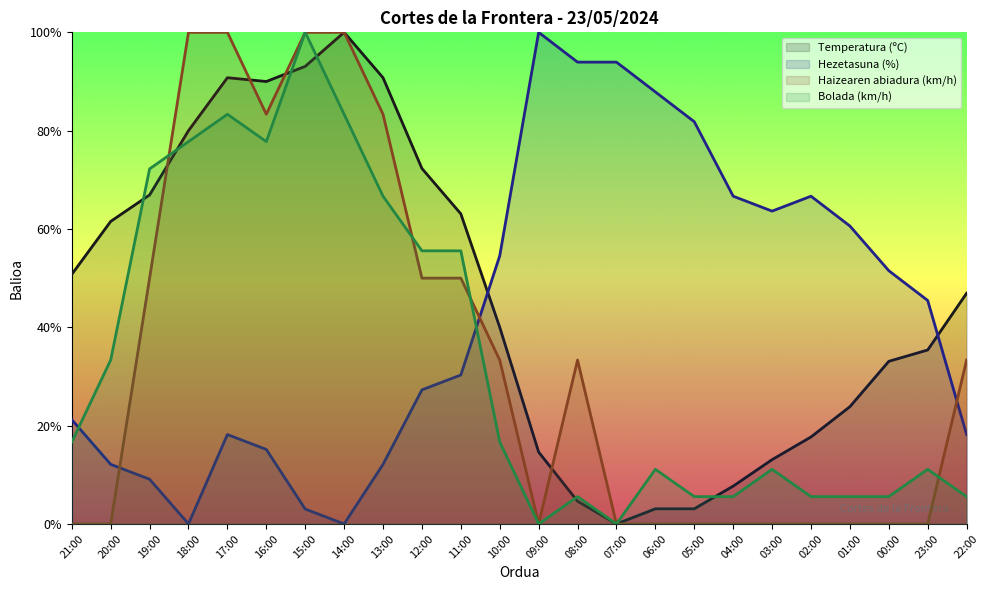

Which series has the largest range (max minus min)?

Temperatura (ºC)